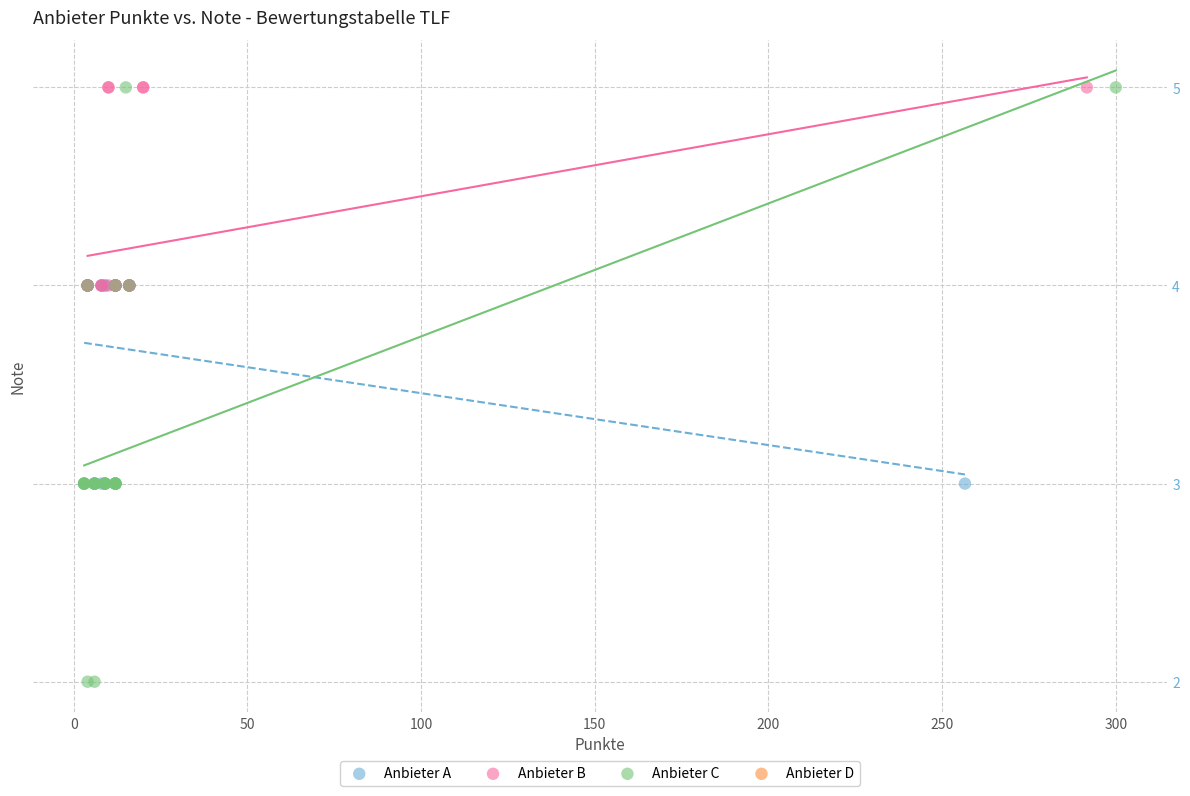

Which series has the largest Y range (max minus min)?

Anbieter C